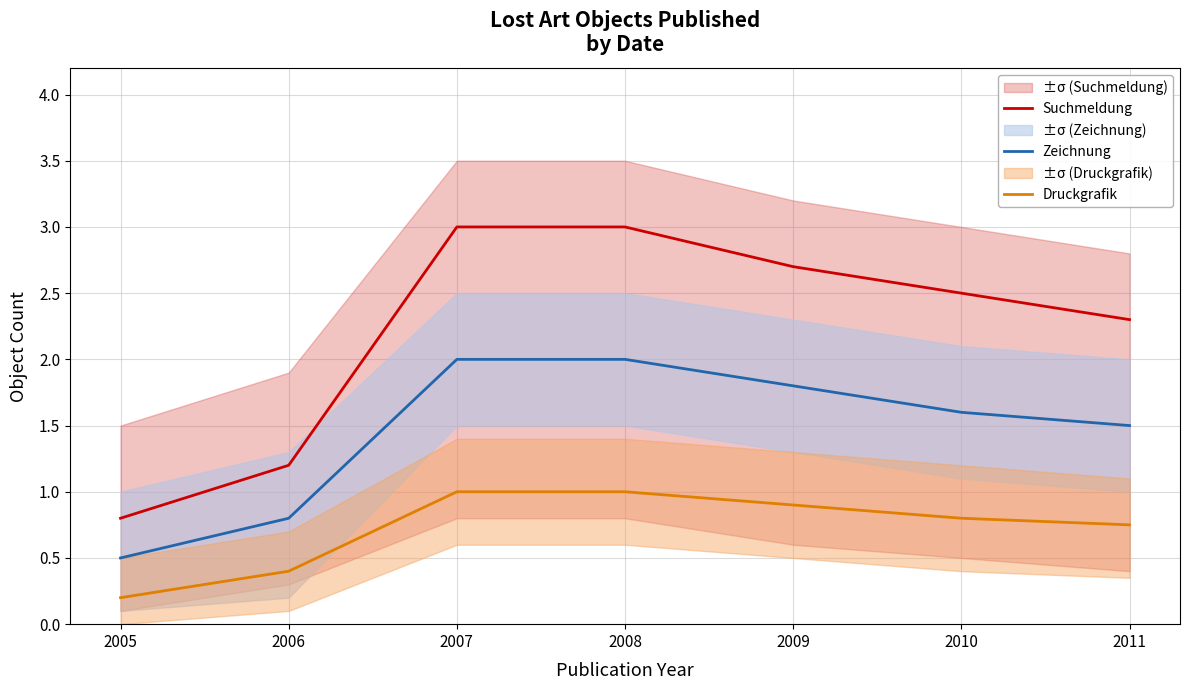

What is the maximum value for Druckgrafik?

1.0